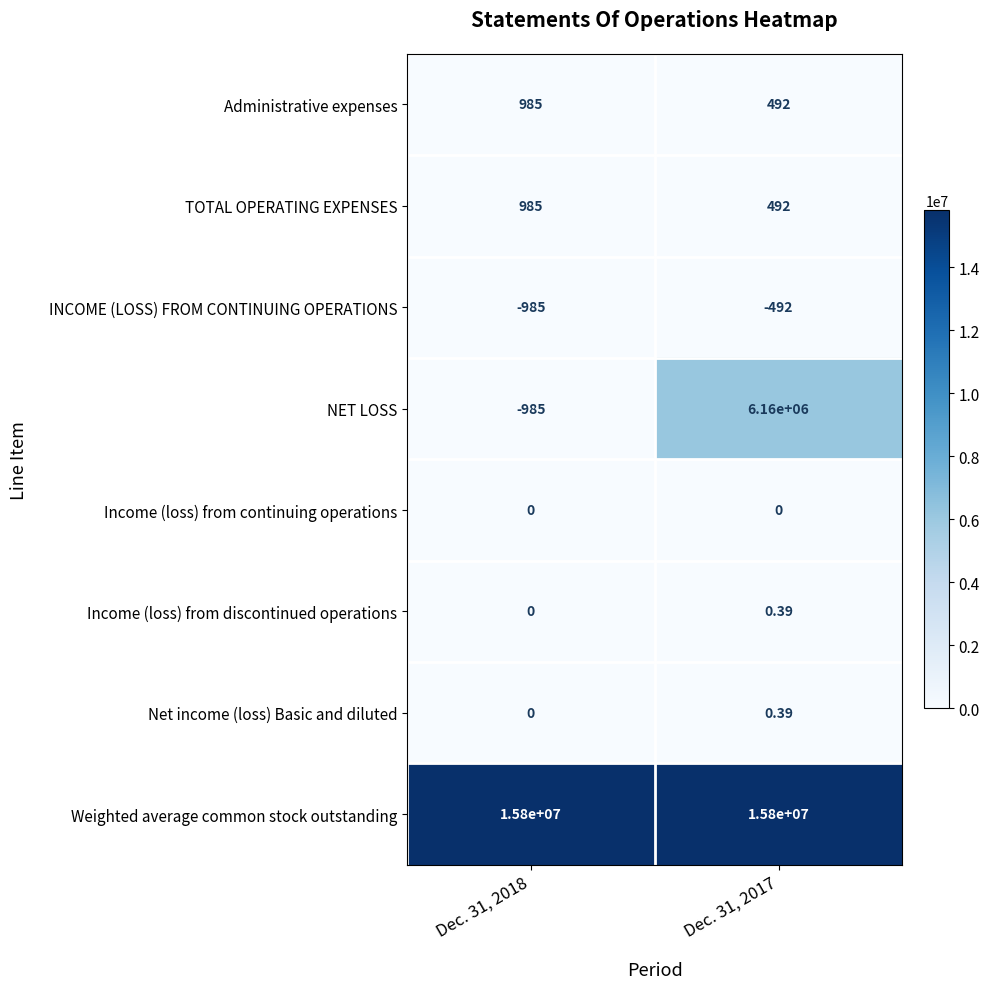

At which category is the sum across all series the highest?

Dec. 31, 2017